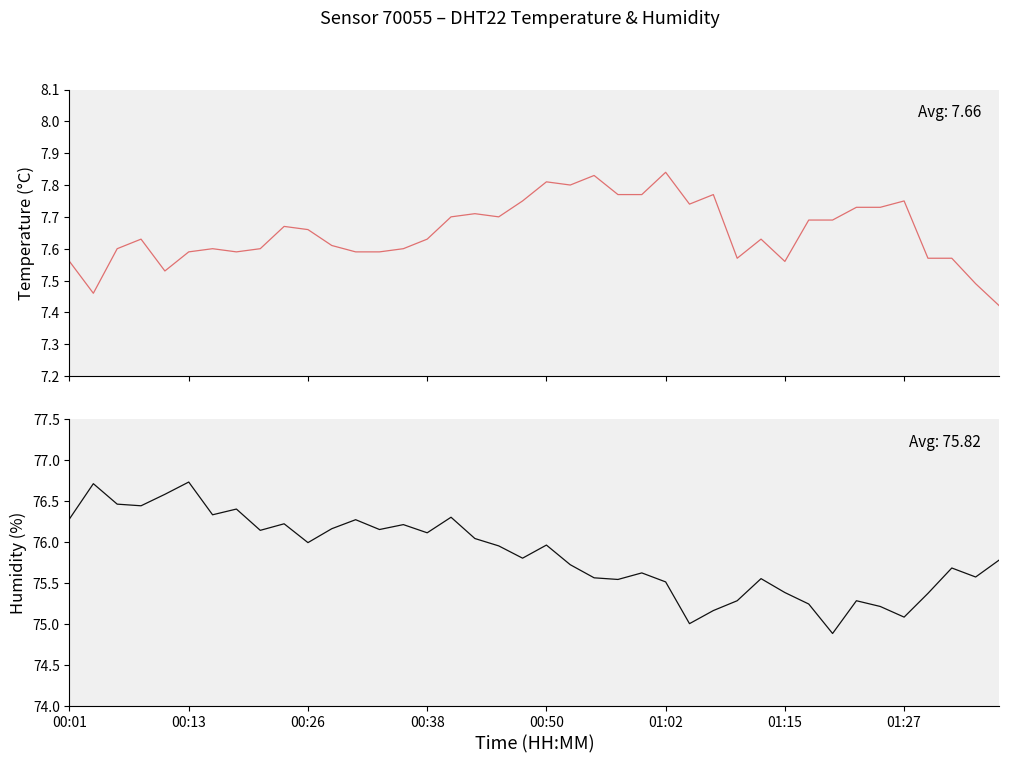

True or false: humidity and temperature intersect in this chart.

False